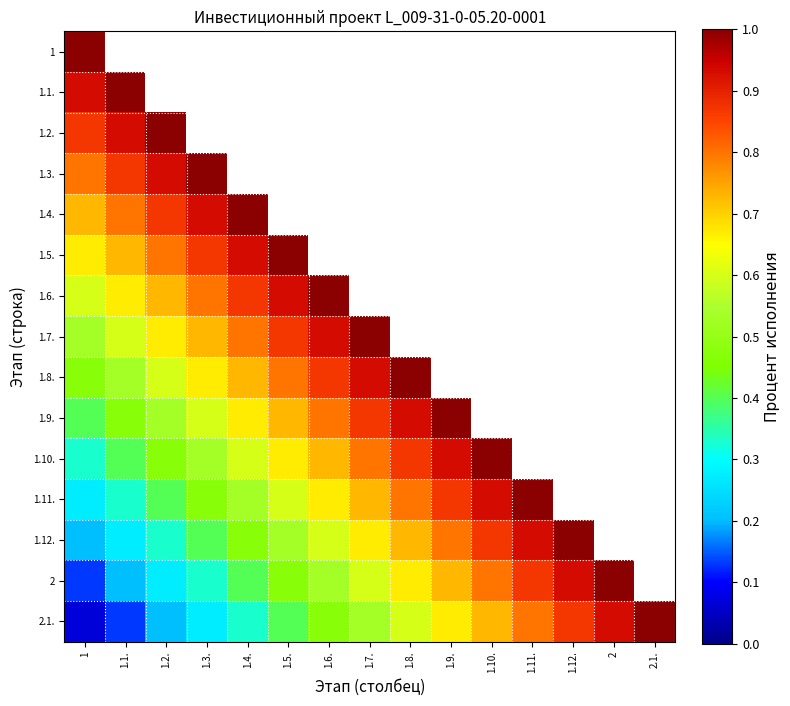

Is it true that 1.6. equals 0.9 at 1.5.?

True